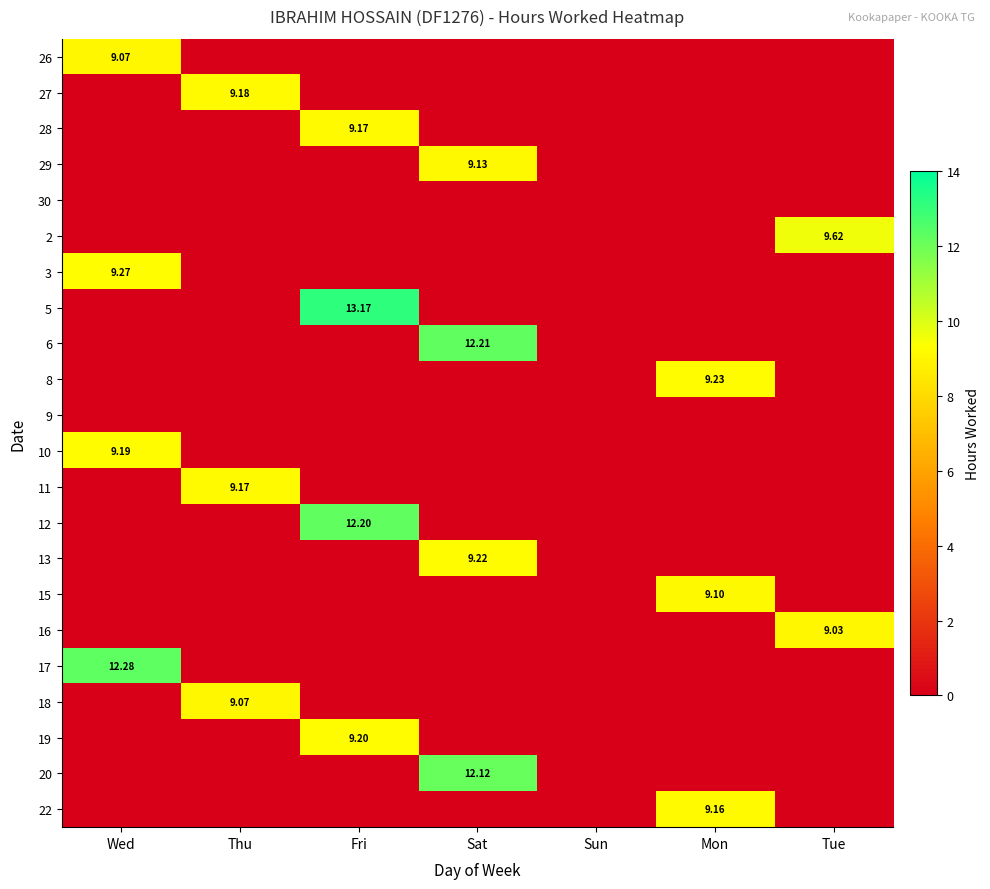

Is the value of 2 at Thu greater than the value of 18 at Thu?

No